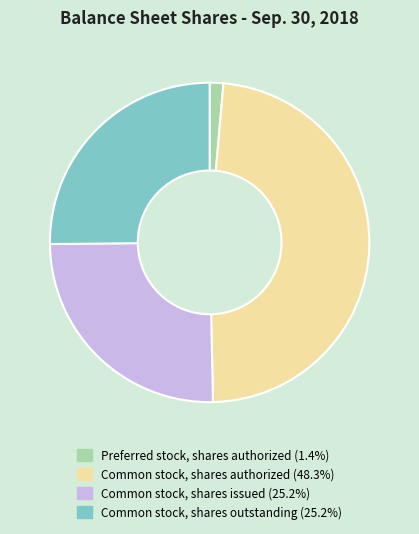

Is there any slice that represents more than half of the pie?

No